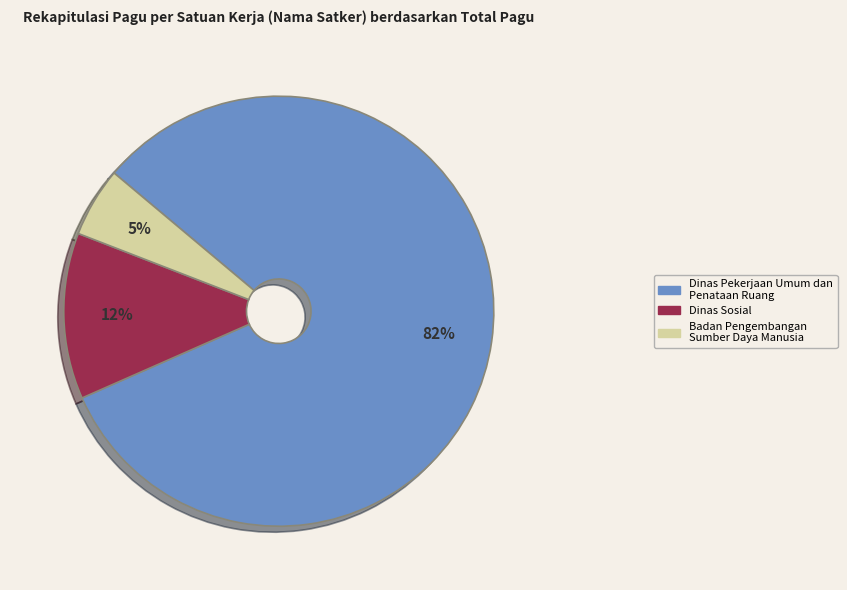

To the nearest percent, what portion does Badan Pengembangan Sumber Daya Manusia represent?

5%